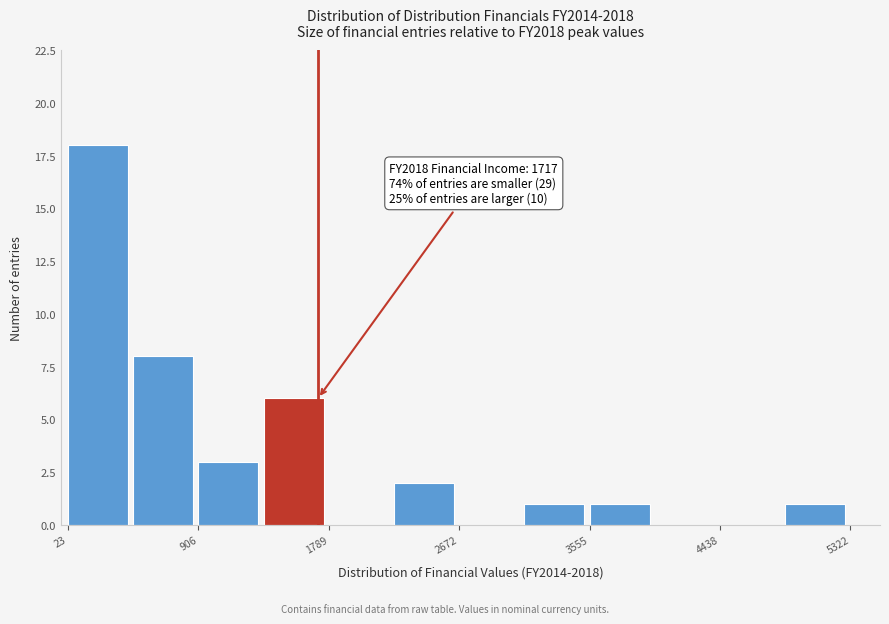

Which range on the x-axis has the tallest bar?

0 to 500